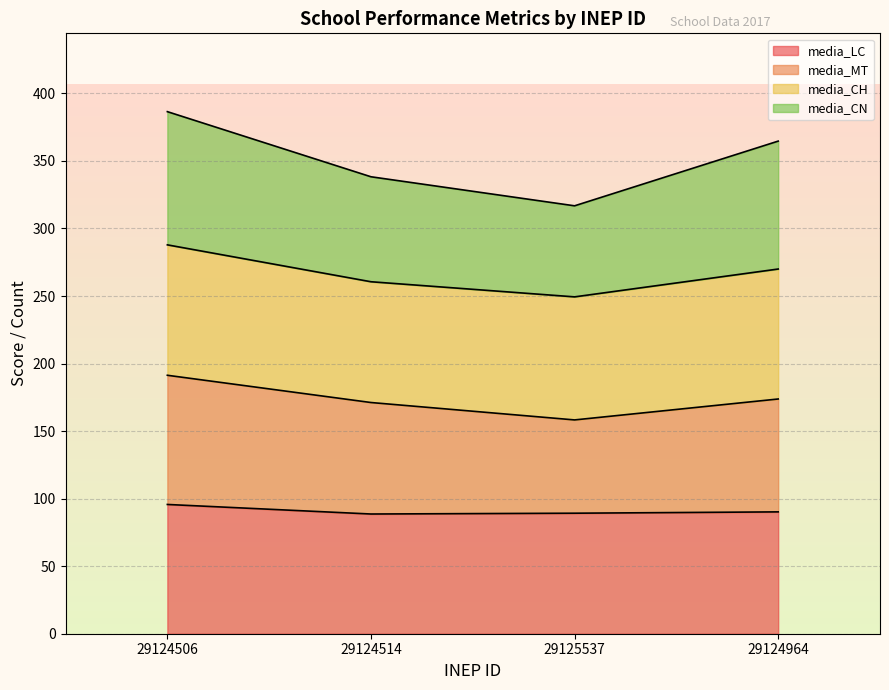

What is the total value across all series at 29124506?

386.5